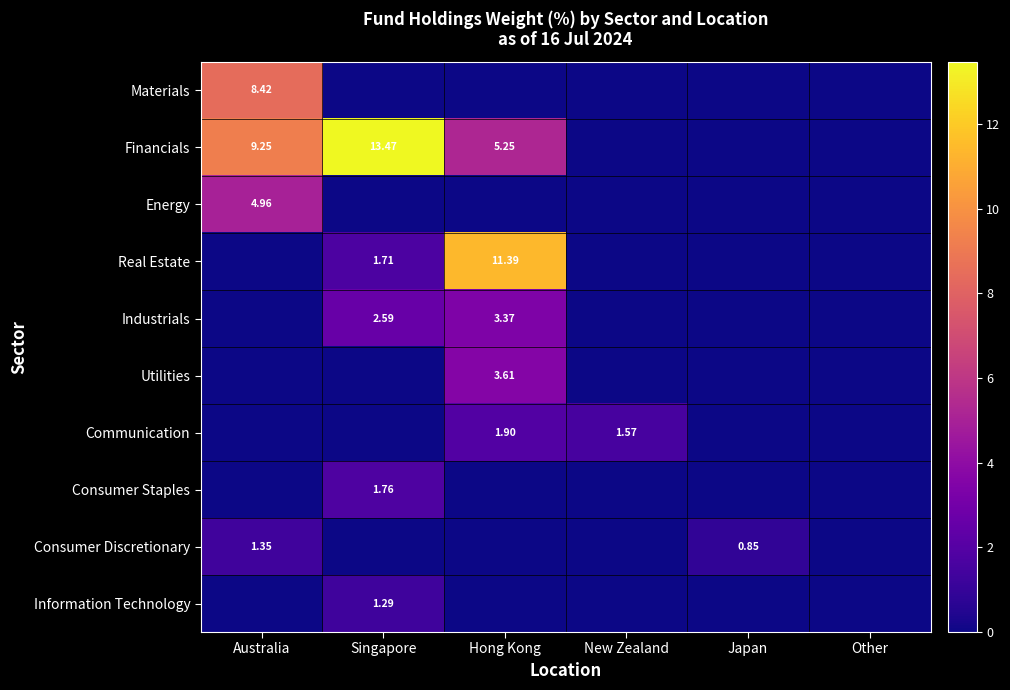

At which category does the chart reach its minimum across all series?

Singapore